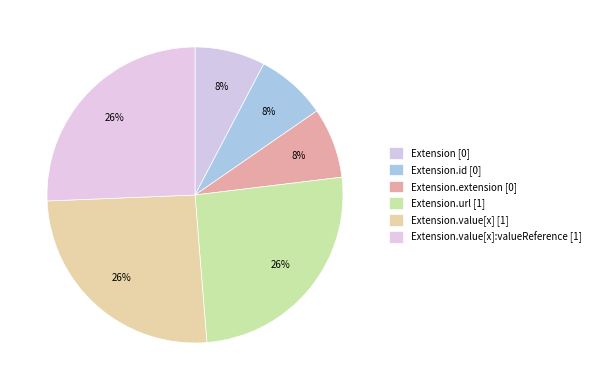

Count the number of slices in the pie.

6